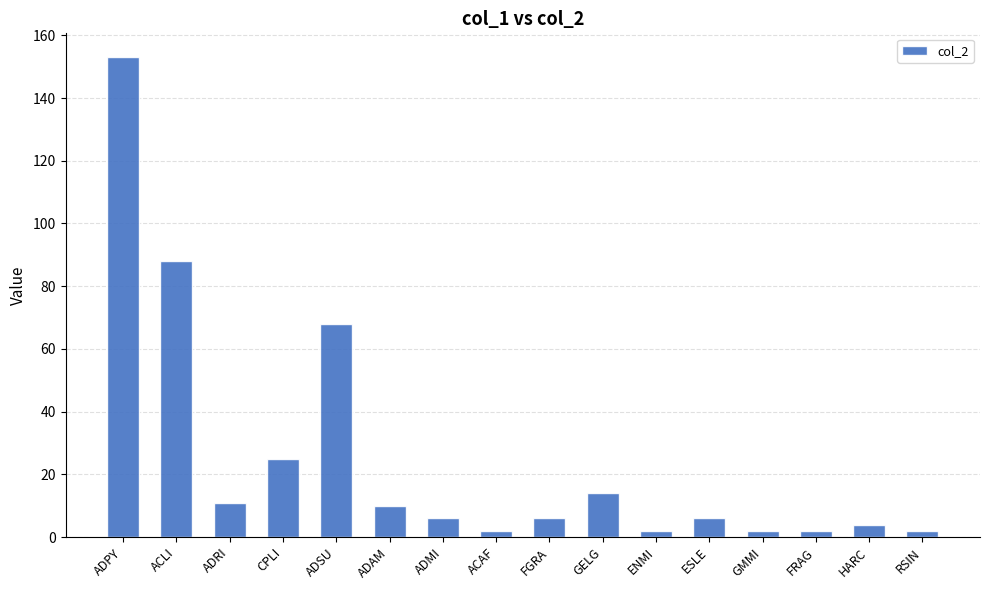

The value at ADAM is 10. True or false?

True